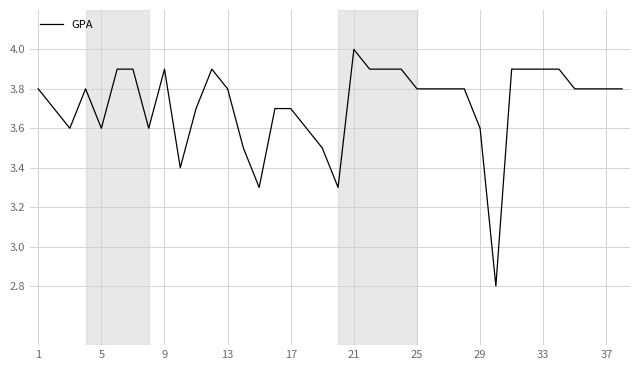

What is the smallest value displayed?

2.8